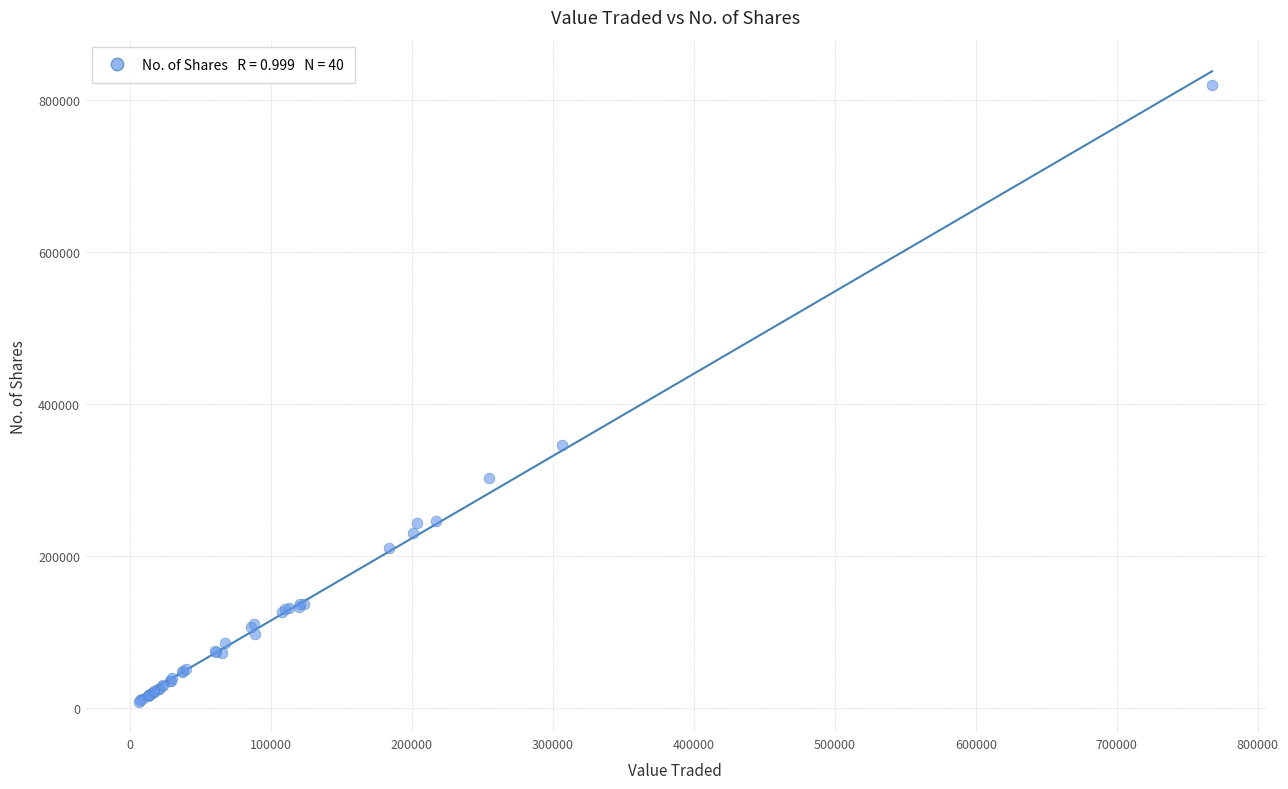

What Y value in the scatter plot is closest to 413217?

345663